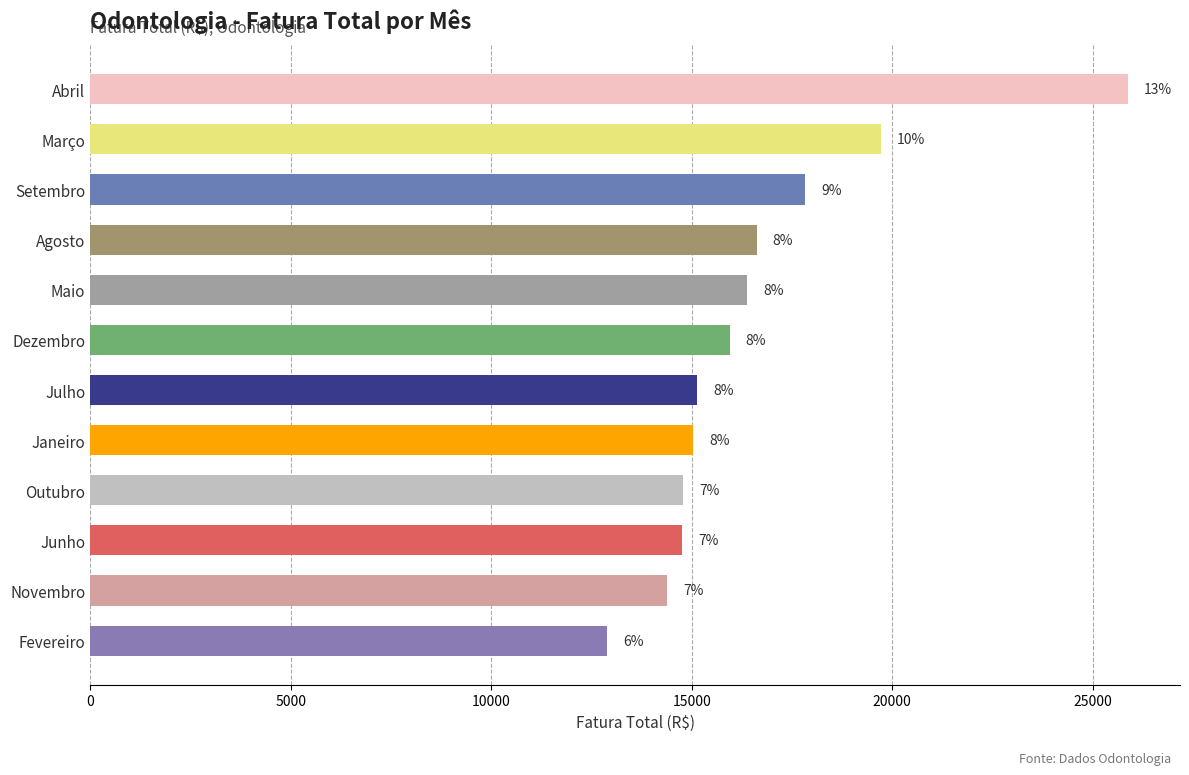

Does the chart contain any negative values?

No